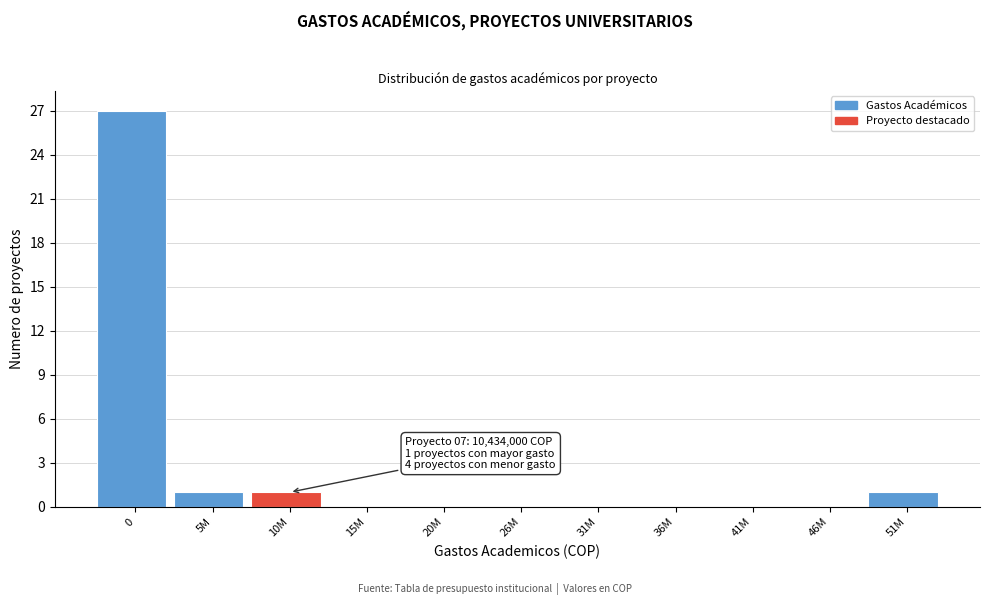

Reading left to right, extract all data points from this chart.

0=27	5M=1	10M=1	15M=0	20M=0	26M=0	31M=0	36M=0	41M=0	46M=0	51M=1